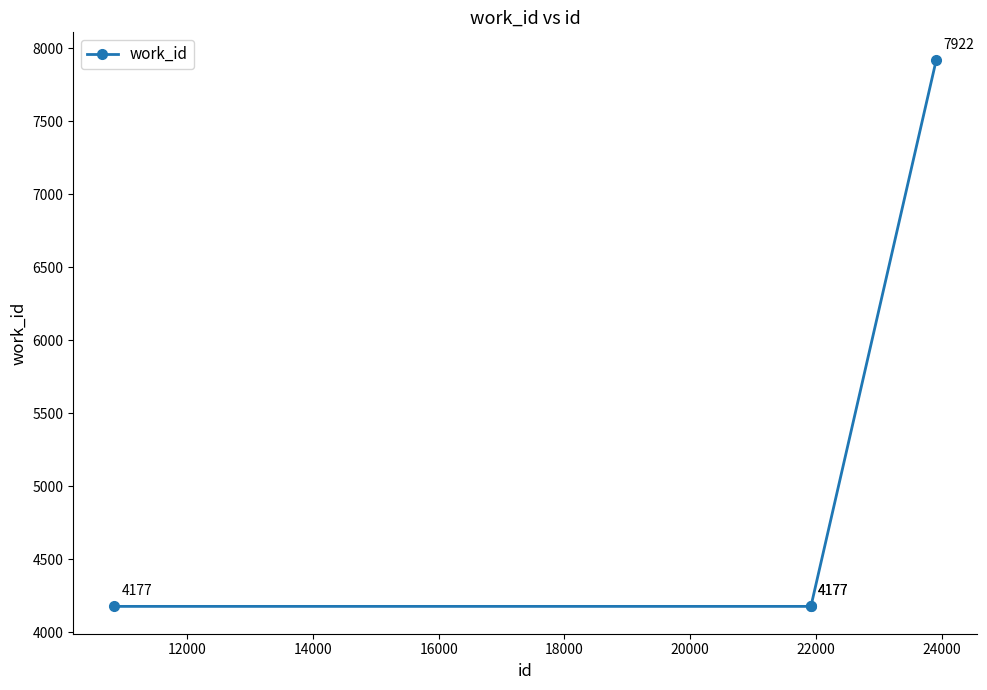

How many lines are shown in the chart?

1